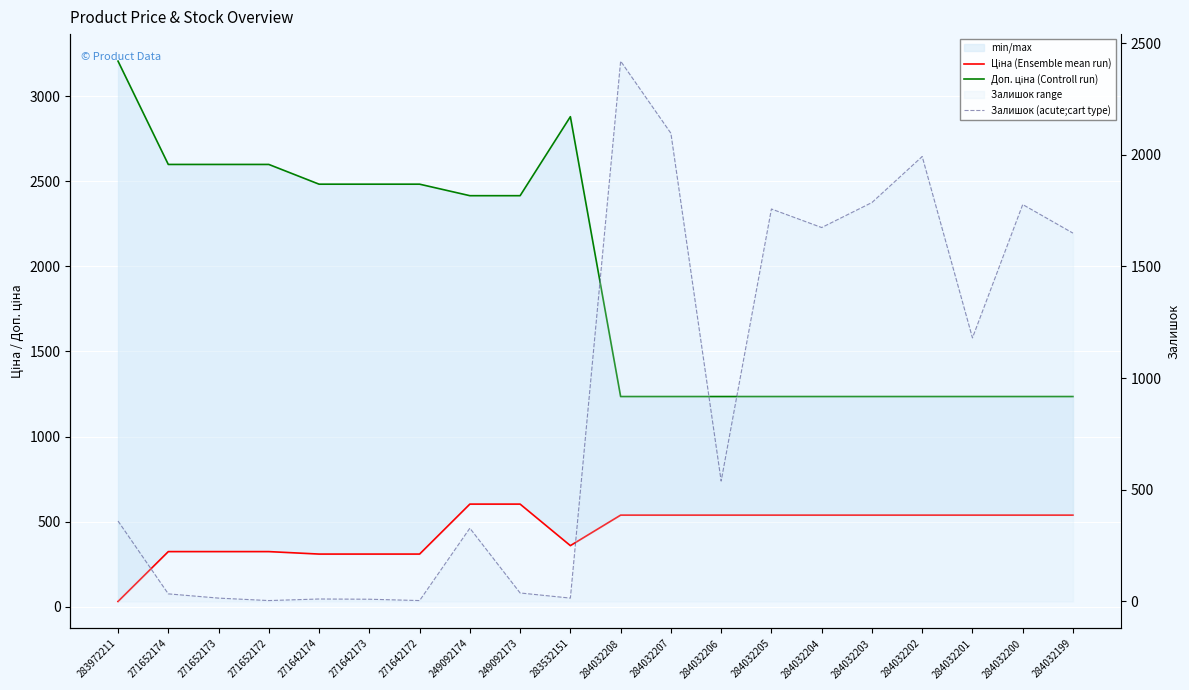

Which series has the largest range (max minus min)?

Залишок (acute;cart type)